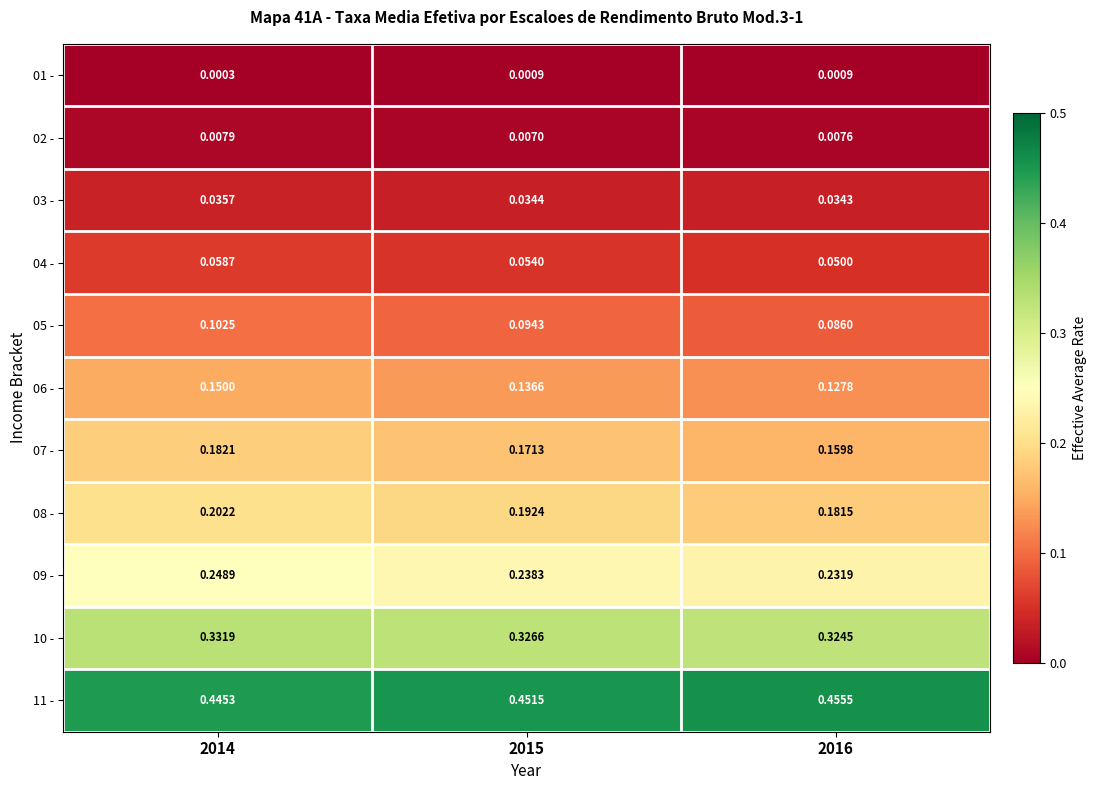

Is the value of 04 - at 2016 greater than the value of 10 - at 2016?

No